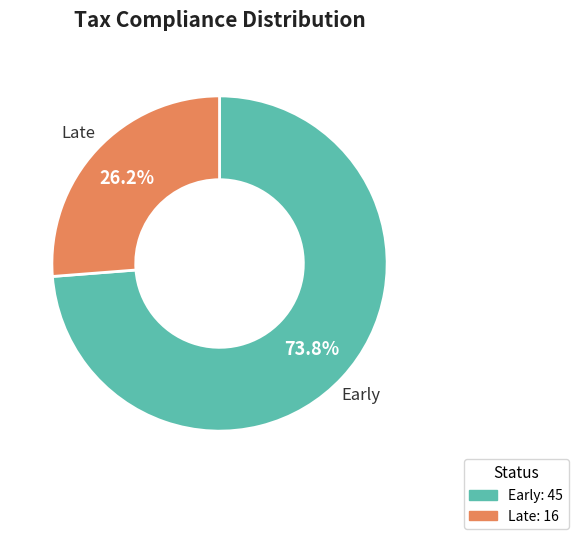

Is the sum of Early and Late greater than half?

Yes